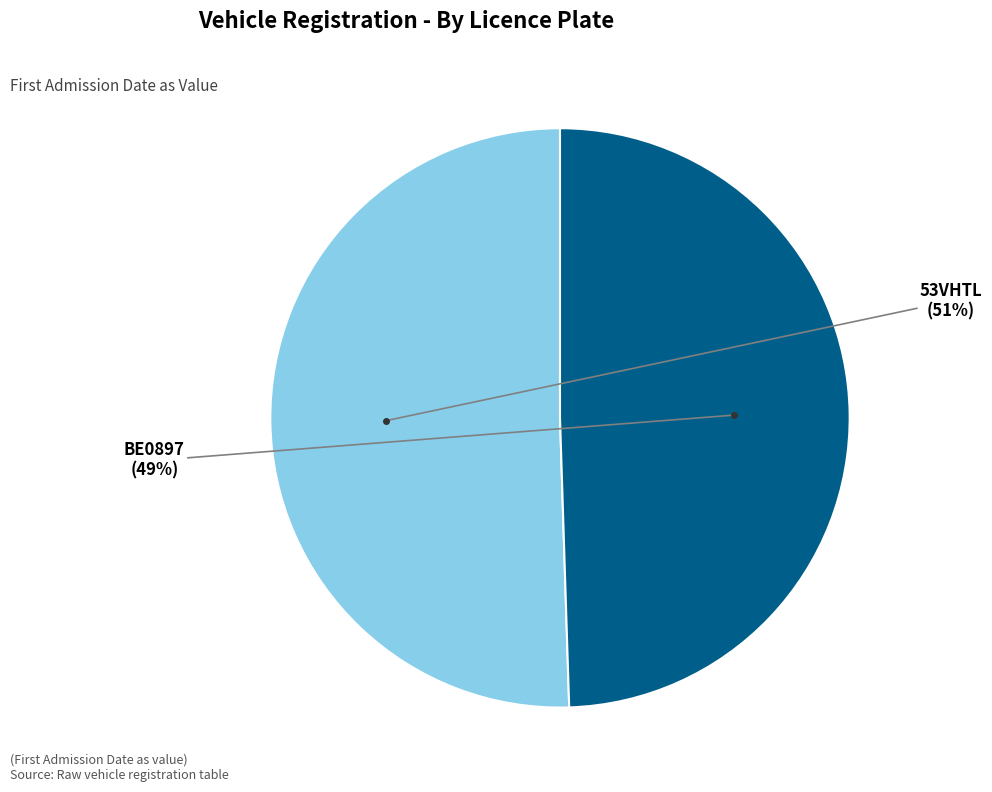

Does any single category account for the majority?

Yes